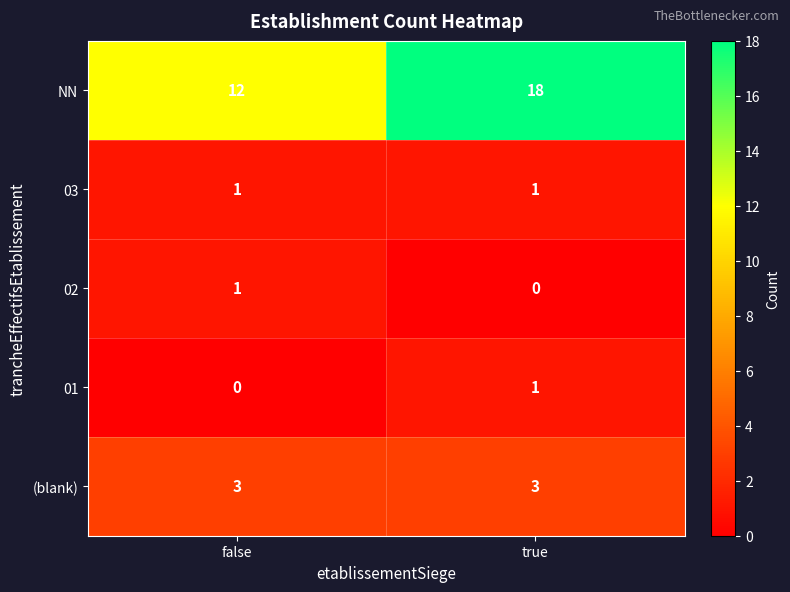

At which label does 02 reach its peak?

false